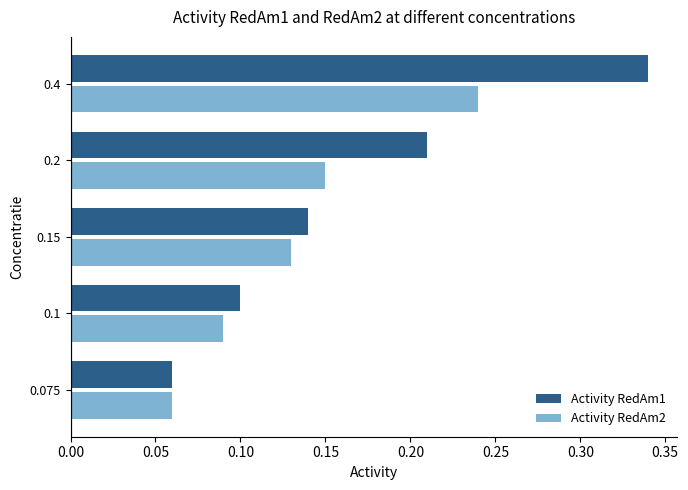

Rank the series by their maximum value, from highest to lowest.

Activity RedAm1, Activity RedAm2